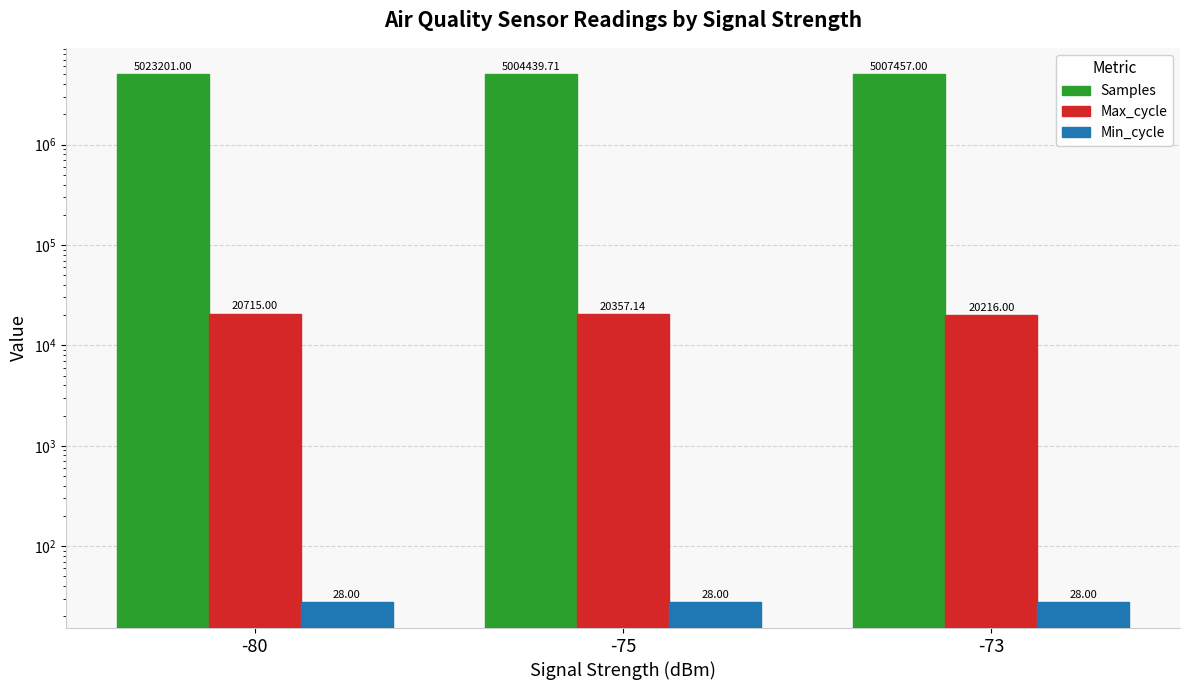

Is the value of Max_cycle at -75 greater than the value of Samples at -80?

No